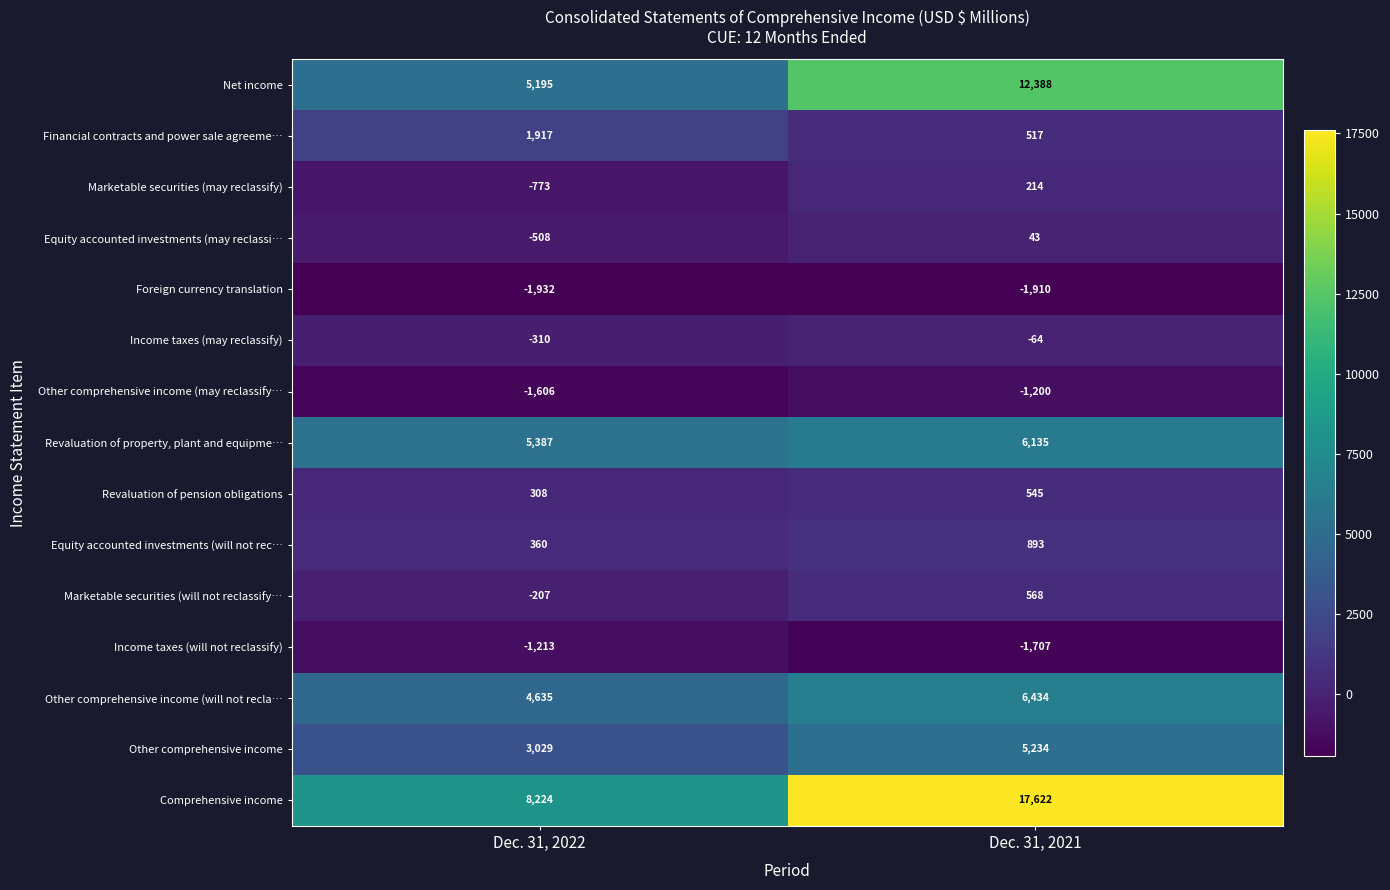

Reading right to left, what are all the values shown in this chart?

Net income: 12388	5195
Financial contracts and power sale agreeme…: 517	1917
Marketable securities (may reclassify): 214	-773
Equity accounted investments (may reclassi…: 43	-508
Foreign currency translation: -1910	-1932
Income taxes (may reclassify): -64	-310
Other comprehensive income (may reclassify…: -1200	-1606
Revaluation of property, plant and equipme…: 6135	5387
Revaluation of pension obligations: 545	308
Equity accounted investments (will not rec…: 893	360
Marketable securities (will not reclassify…: 568	-207
Income taxes (will not reclassify): -1707	-1213
Other comprehensive income (will not recla…: 6434	4635
Other comprehensive income: 5234	3029
Comprehensive income: 17622	8224